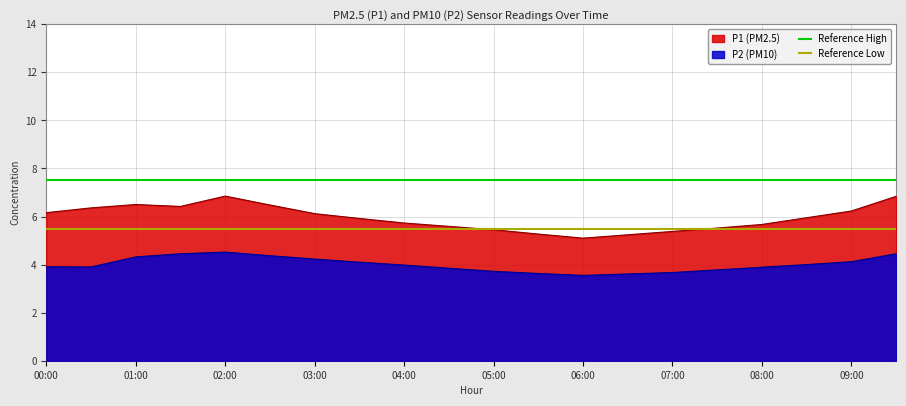

What is the lowest value of the Reference High series?

7.5